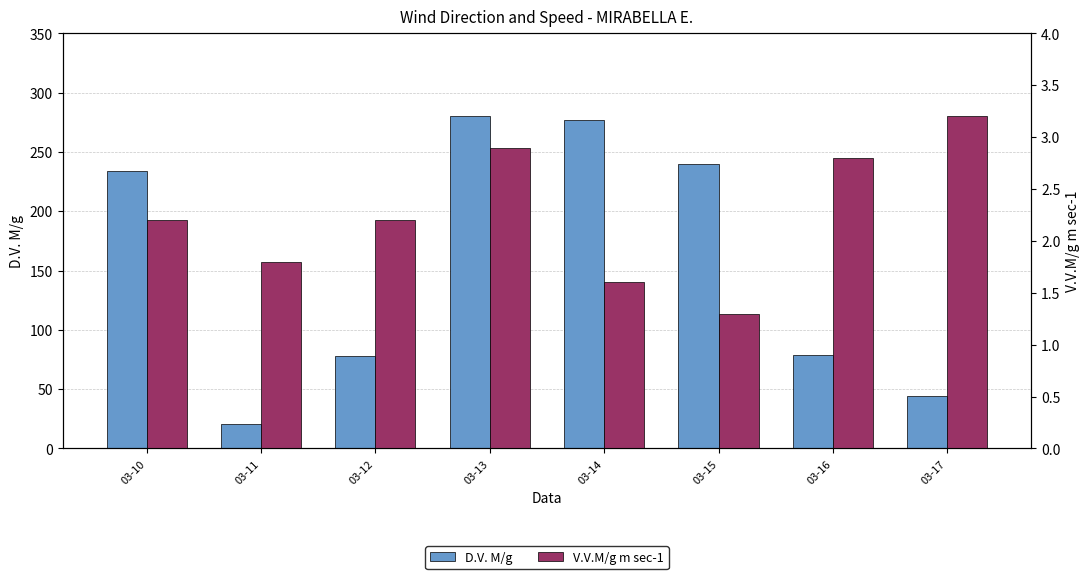

What is the spread (max minus min) of values at 03-16?

76.2